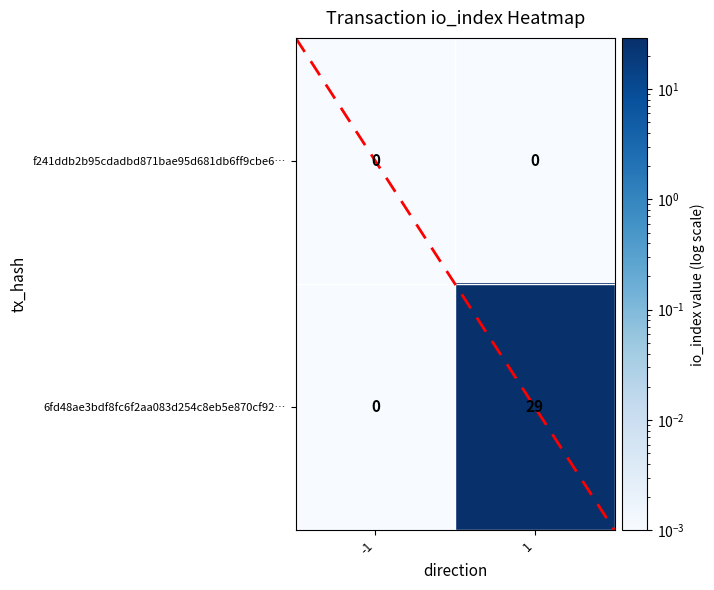

Which series has the widest spread of values?

6fd48ae3bdf8fc6f2aa083d254c8eb5e870cf92…